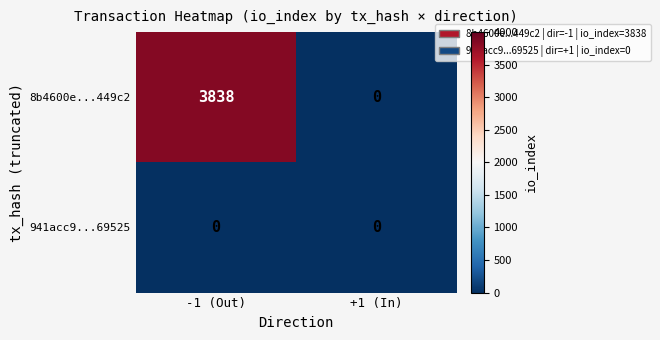

What is the sum of all 8b4600e...449c2 values?

3838